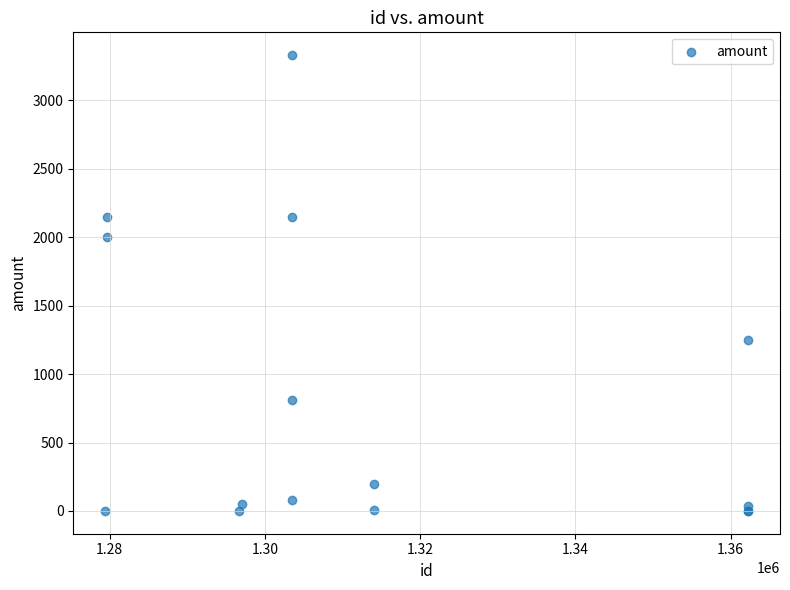

What Y value in the scatter plot is closest to 1665?

2000.0